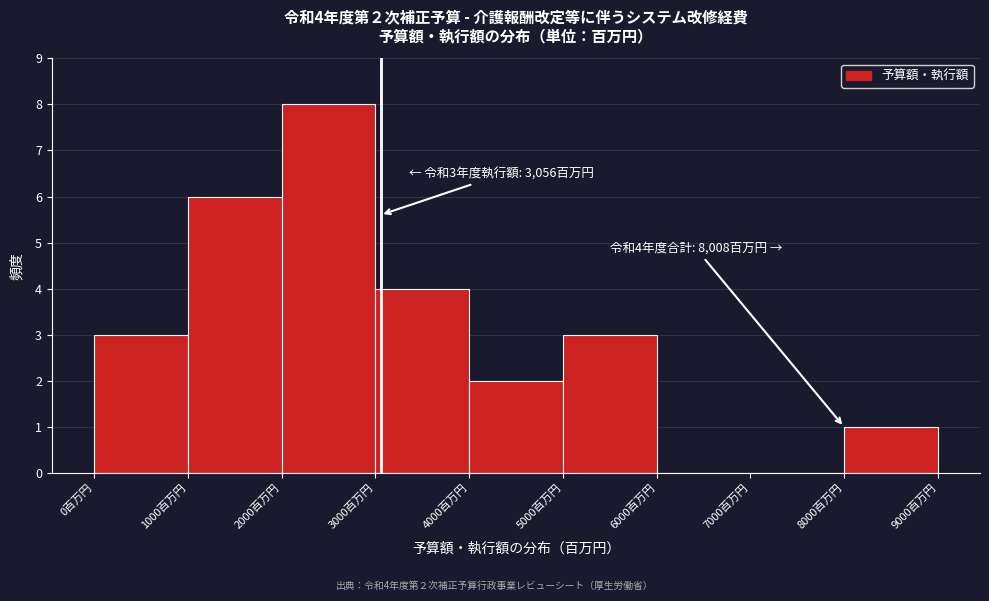

Which range on the x-axis has the tallest bar?

2000 to 3000